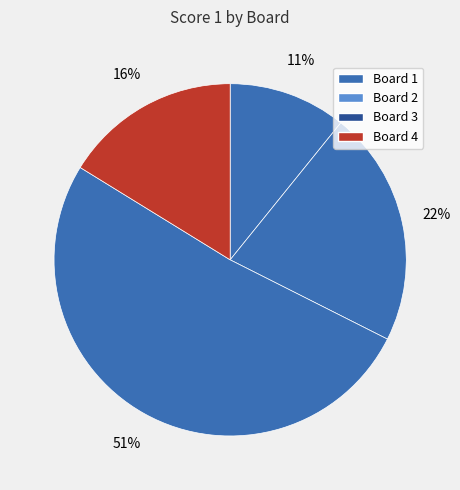

To the nearest percent, what is the average slice percentage?

25%